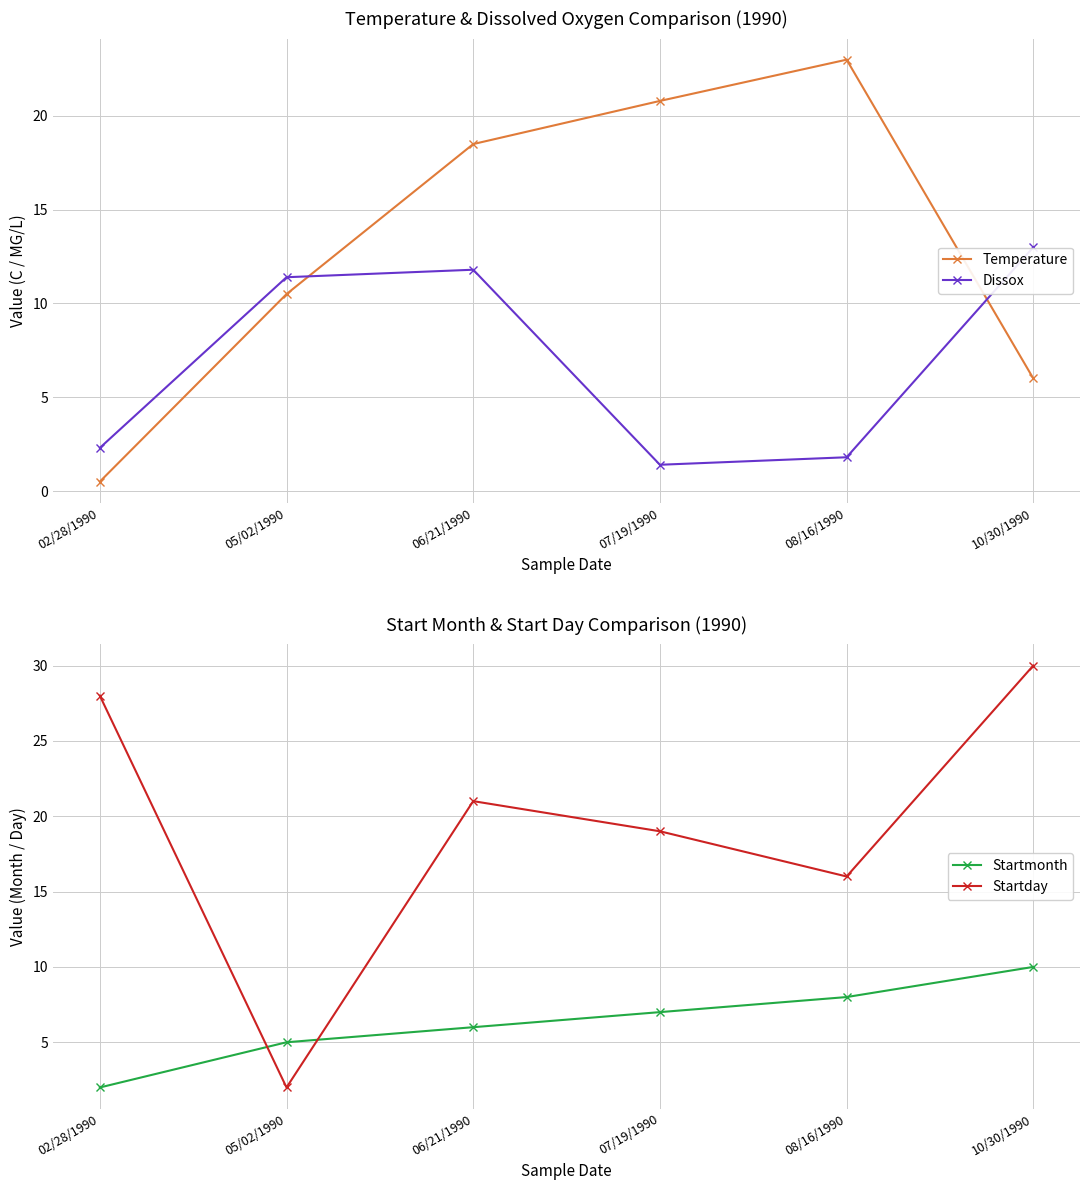

What position from the left is 08/16/1990?

5